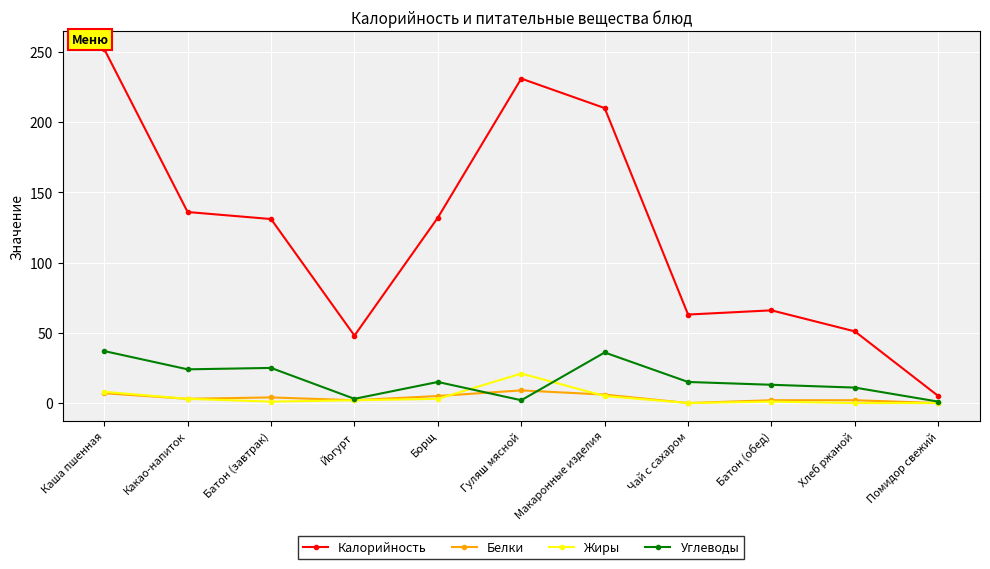

How many series are shown in this chart?

4